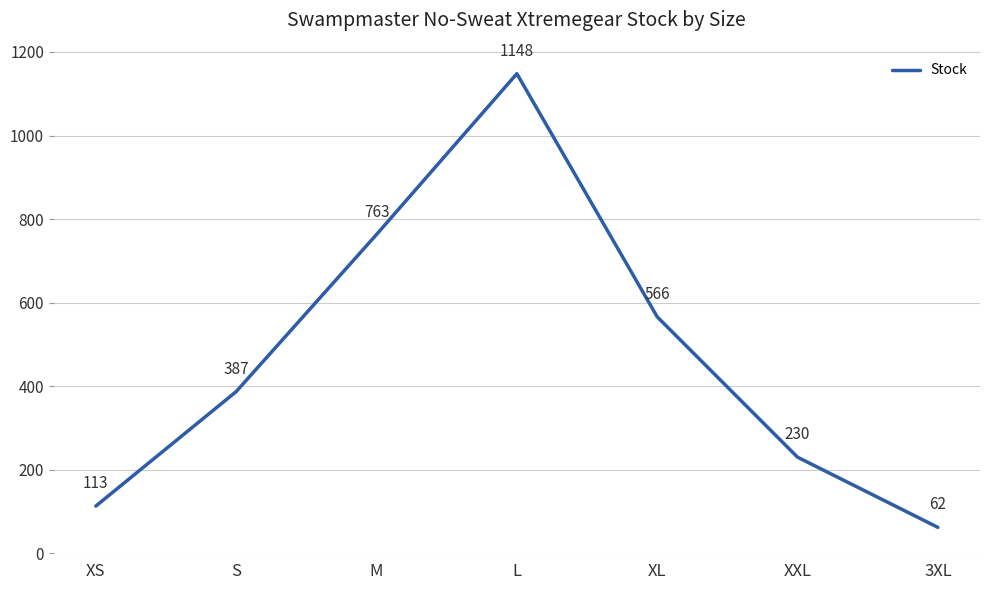

Which category has the lowest value across all series?

3XL